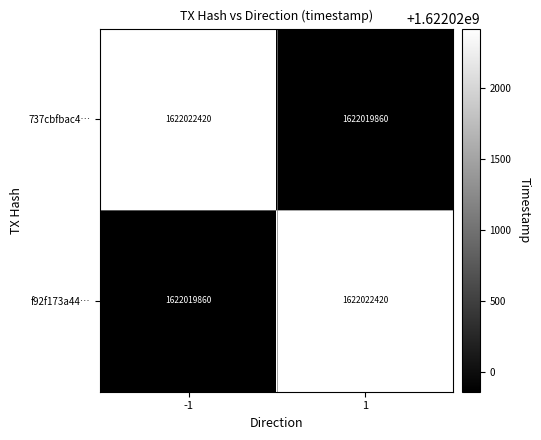

At 1, list the series in order from smallest to largest.

737cbfbac4…, f92f173a44…